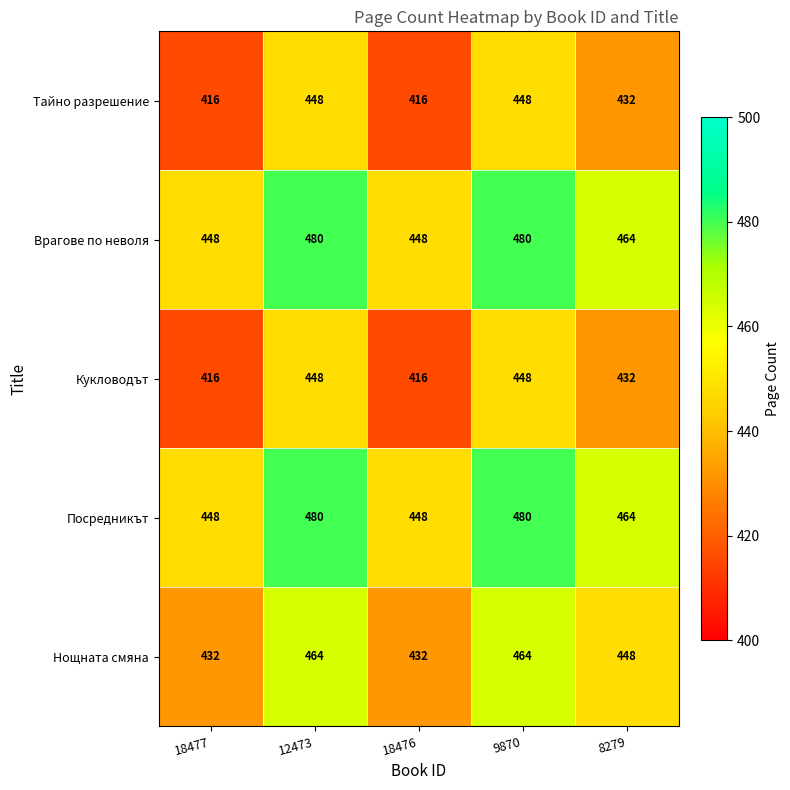

What is the difference between the highest and lowest values at 9870?

32